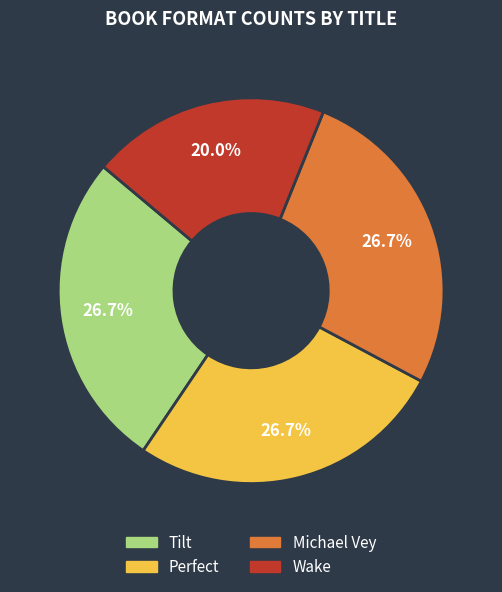

True or false: Perfect accounts for 27% of the total.

True